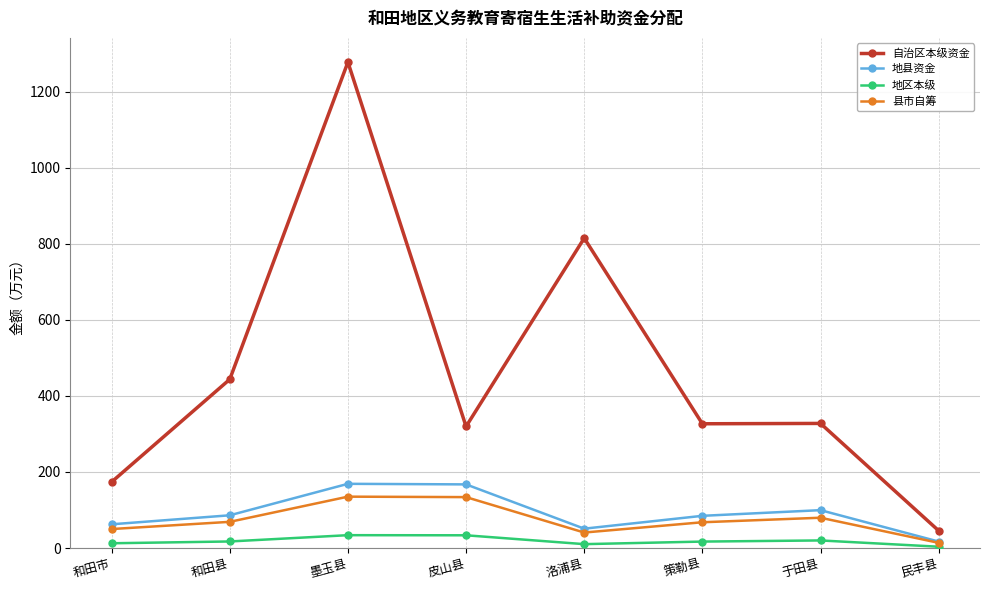

True or false: 地县资金 and 自治区本级资金 cross at least once.

False